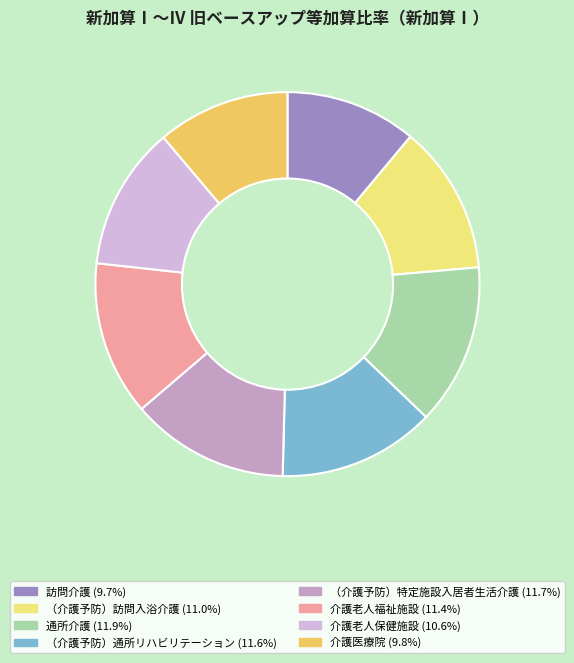

Which has a higher value, （介護予防）通所リハビリテーション or 訪問介護?

（介護予防）通所リハビリテーション